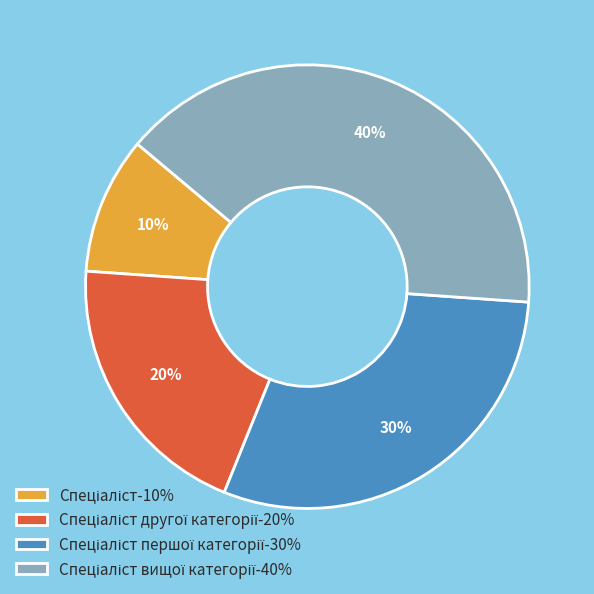

How many segments does this pie chart have?

4